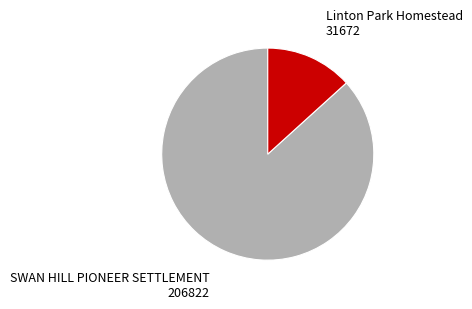

How many slices are in this pie chart?

2